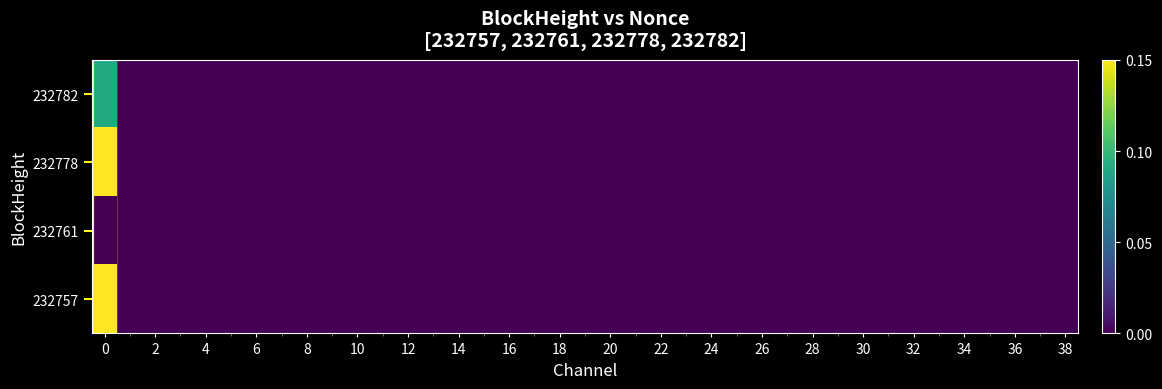

What is the maximum value shown in the chart?

1.0